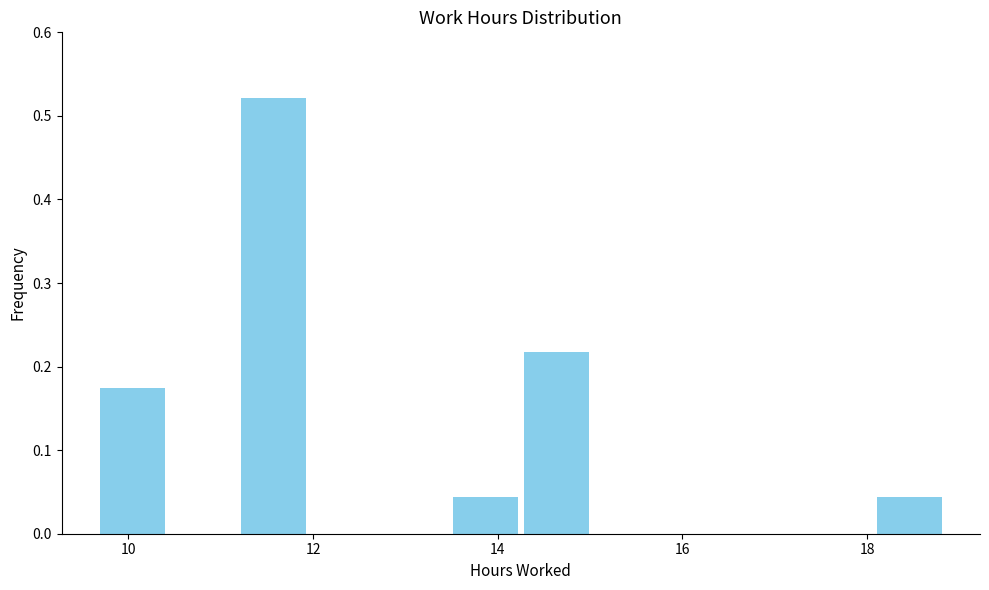

Read against the x-axis, roughly where is the centre of the tallest bar?

11.6